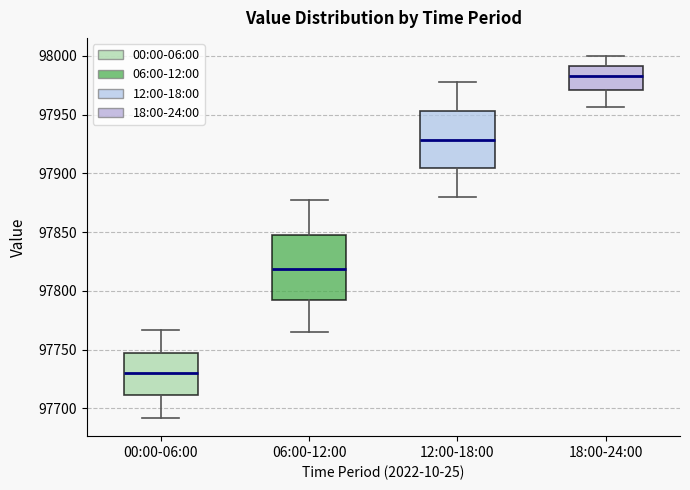

Which box is the tallest, from its lower edge to its upper edge?

06:00-12:00